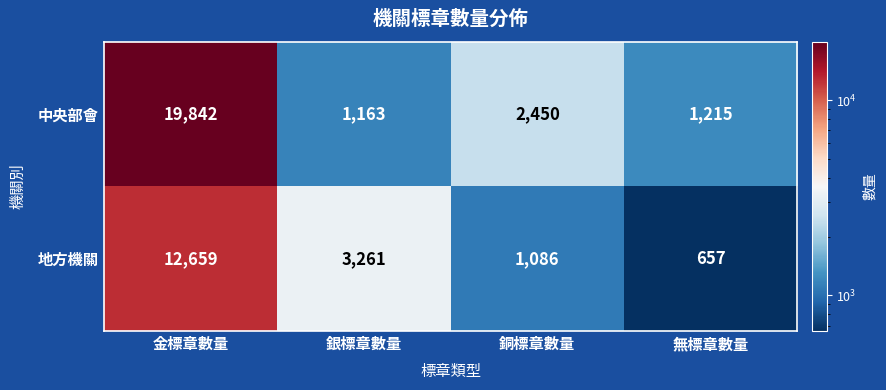

Between 銀標章數量 and 銅標章數量, which series saw the biggest shift?

地方機關